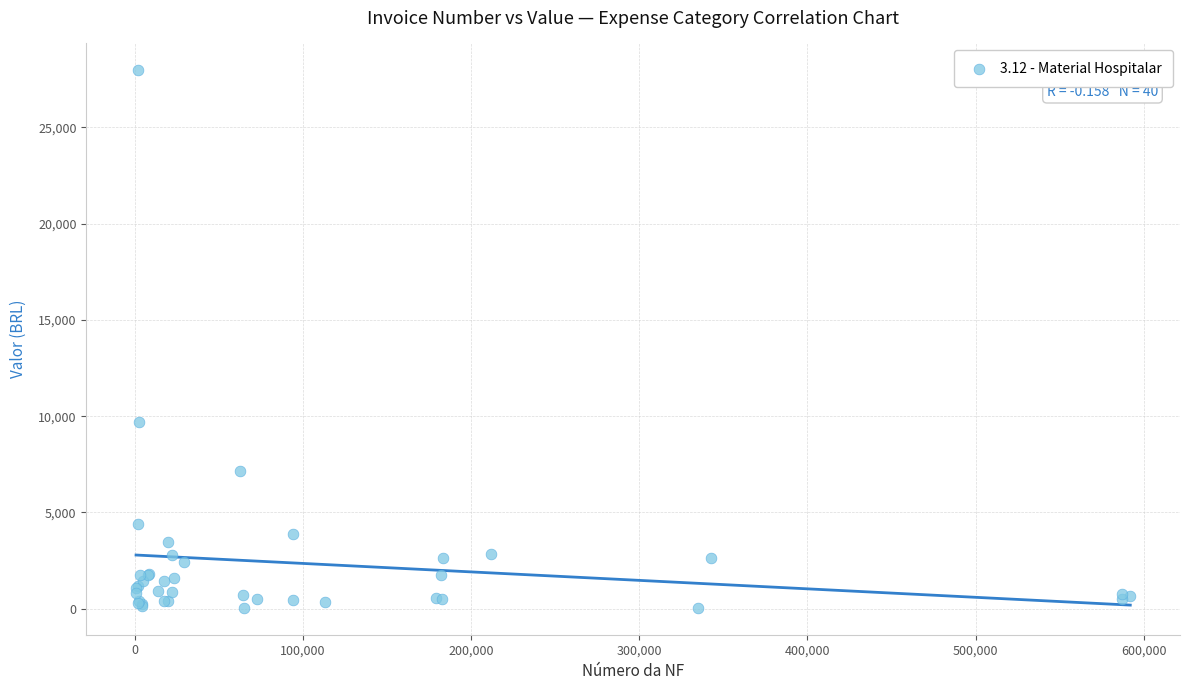

What Y value in the scatter plot is closest to 14004?

9680.0